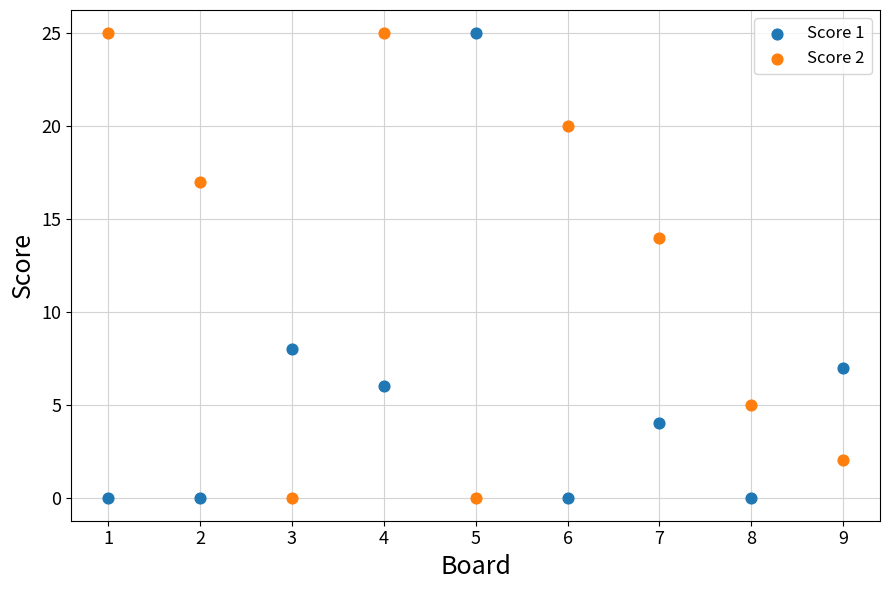

What are all the series names shown in the legend?

Score 1, Score 2